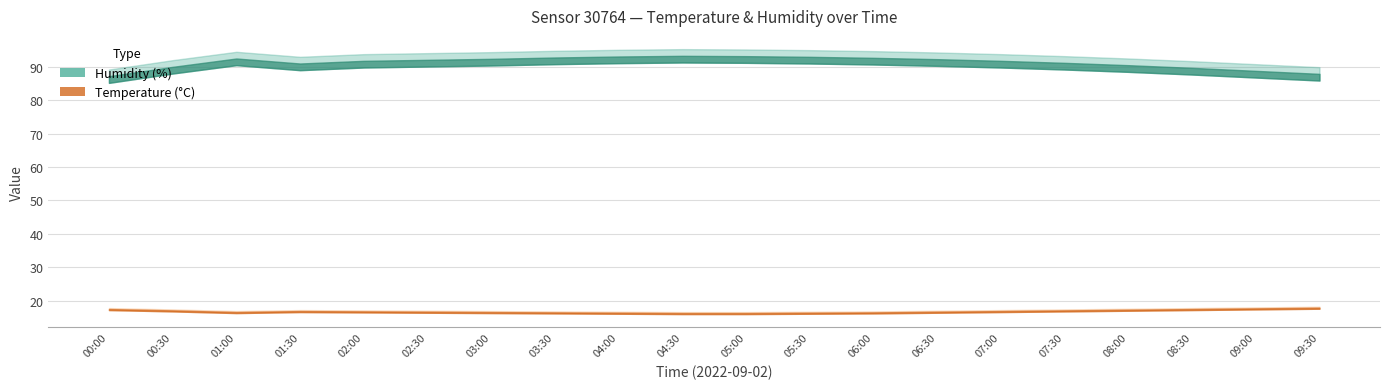

How many interior local valleys does the humidity series have?

1